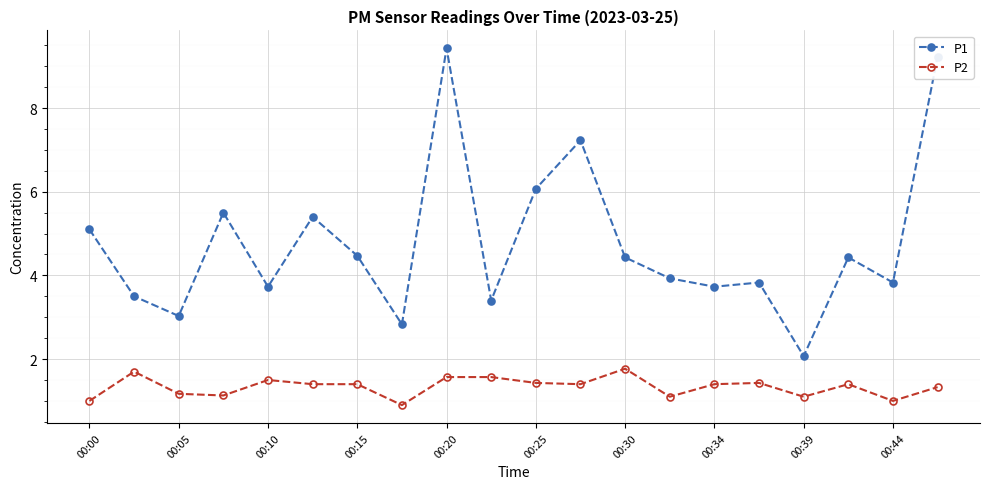

How many P2 values are between 1 and 2?

19